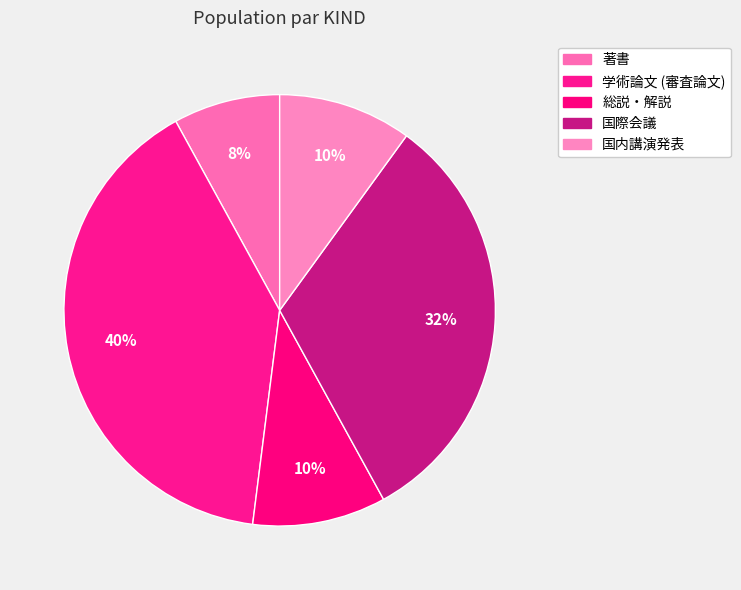

How many segments does this pie chart have?

5